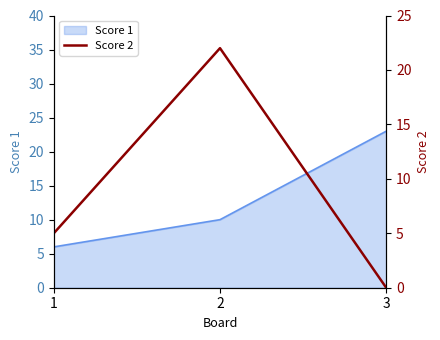

At which label does Score 1 reach its peak?

3